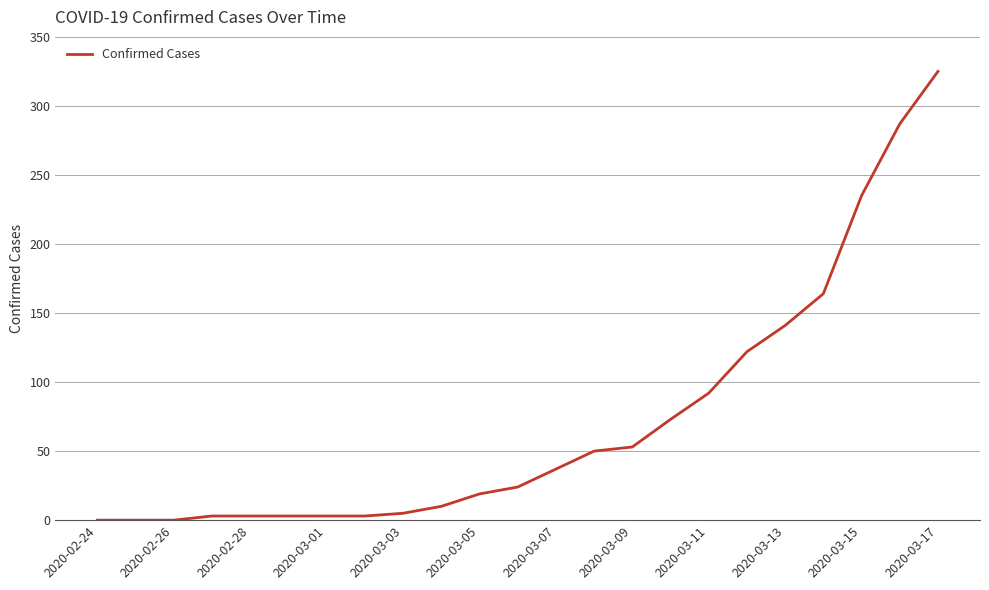

What is the sum of all values?

1652